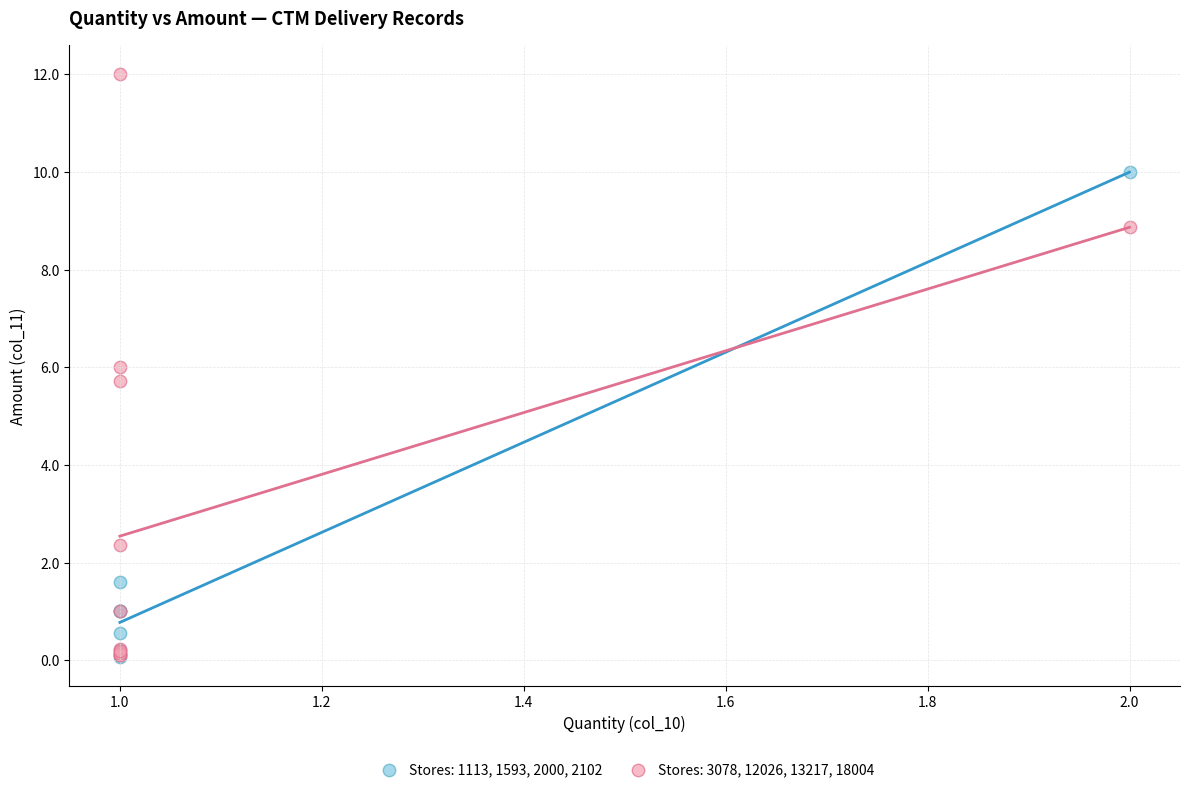

Which series contains the highest Y value?

Stores: 3078, 12026, 13217, 18004